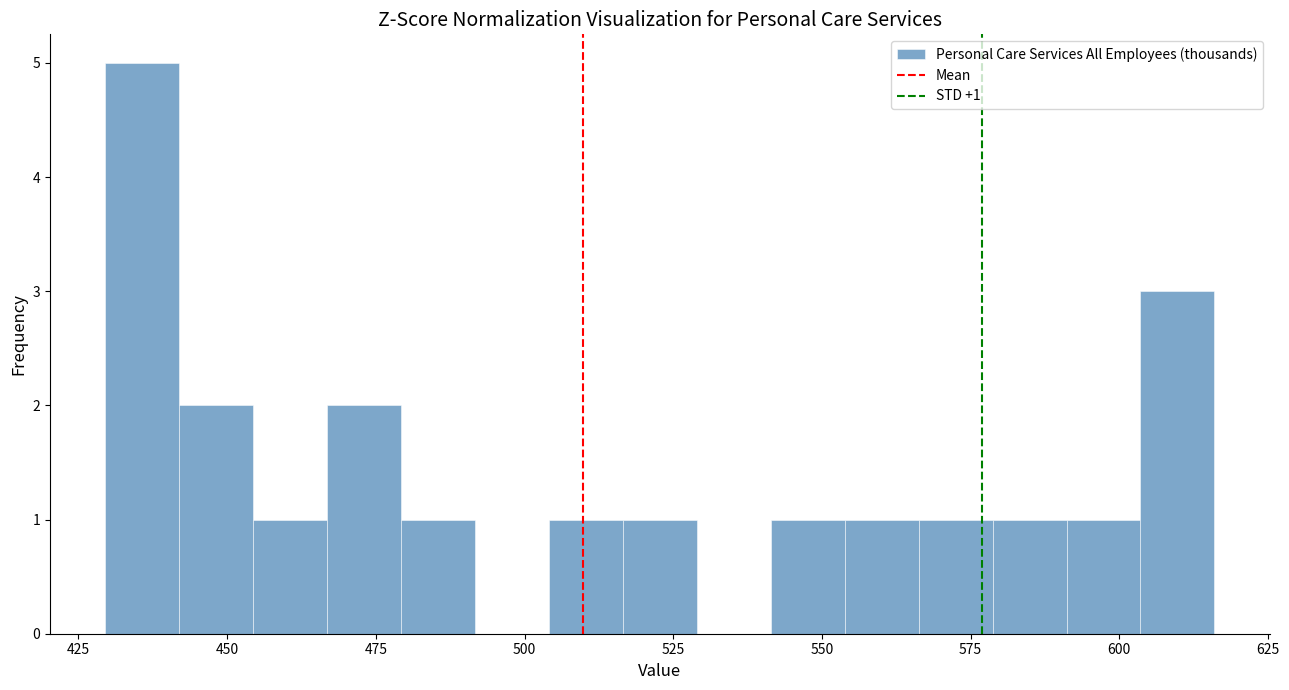

Read against the x-axis, roughly where is the centre of the tallest bar?

435